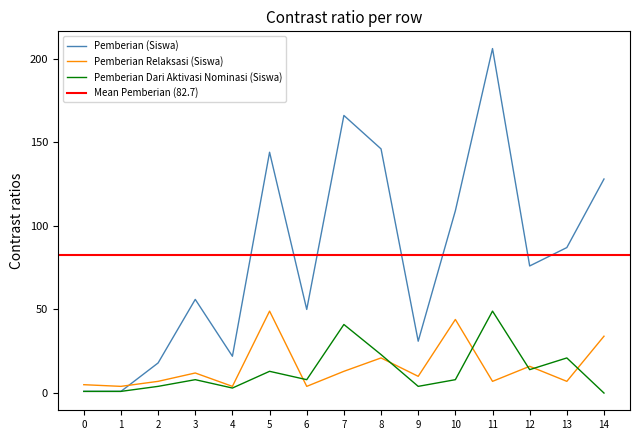

The Pemberian (Siswa) series shows 36 at 7. True or false?

False